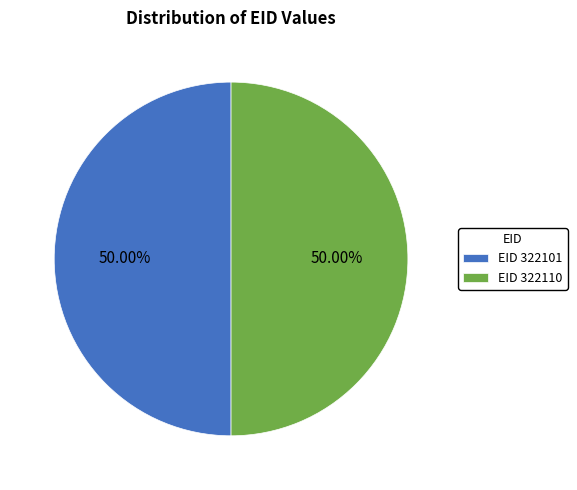

Approximately how many times larger is the value at EID 322110 compared to EID 322101?

1.0